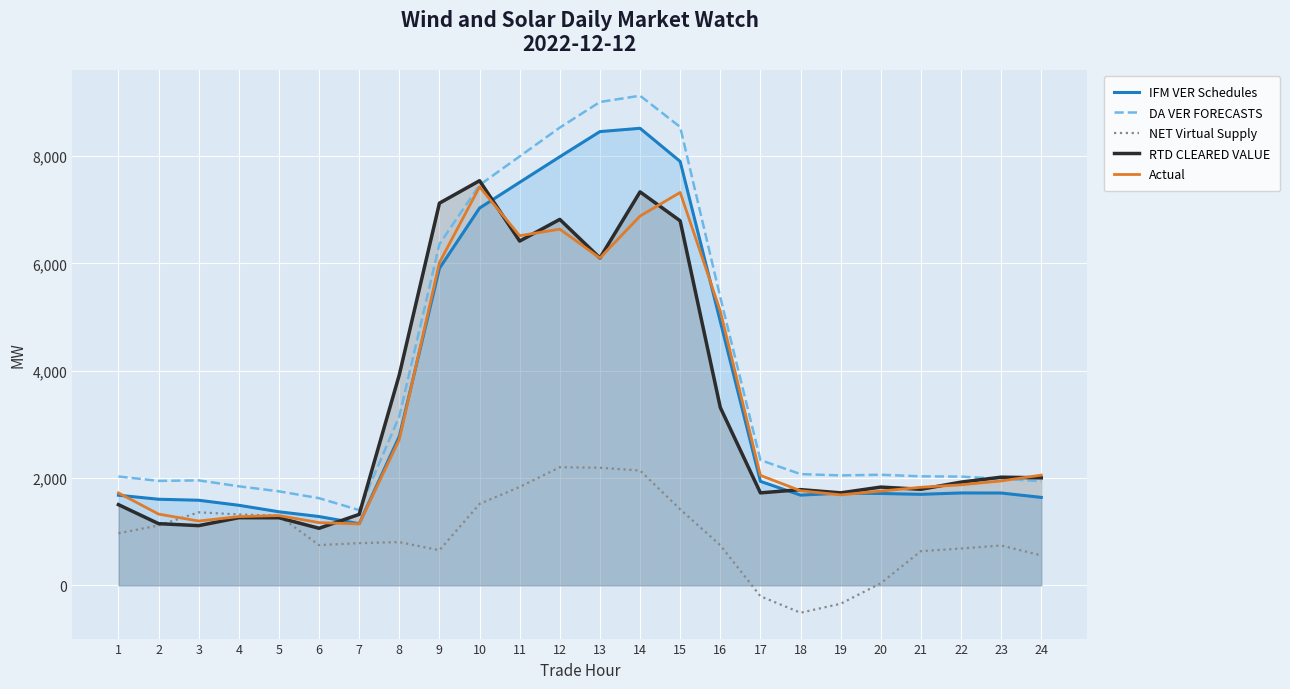

At which category does DA VER FORECASTS reach its first local valley?

2